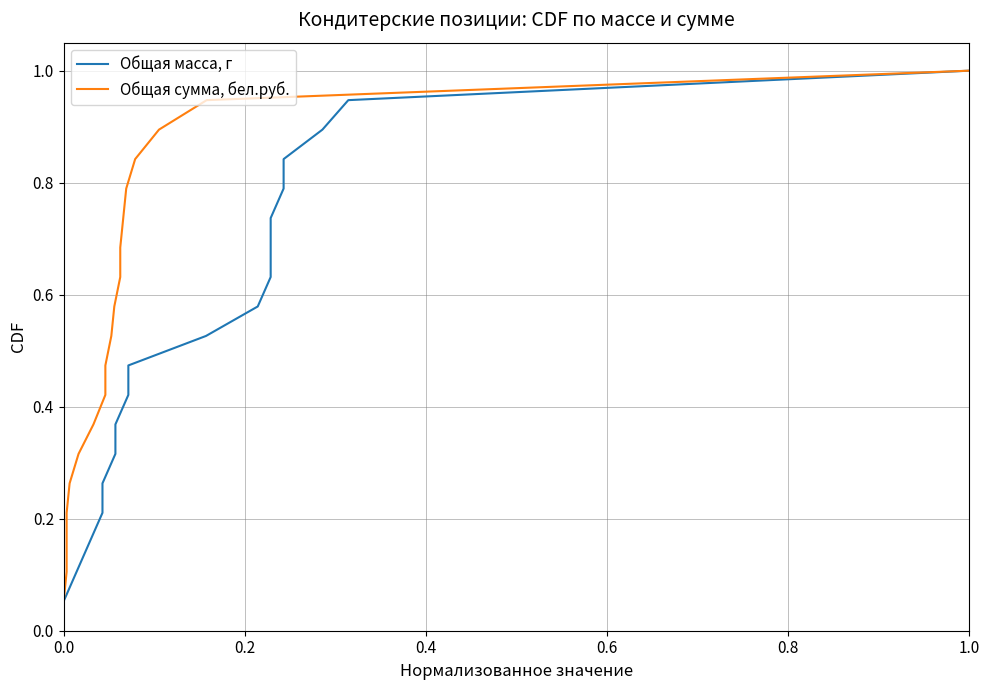

What is the greatest value displayed?

1.0